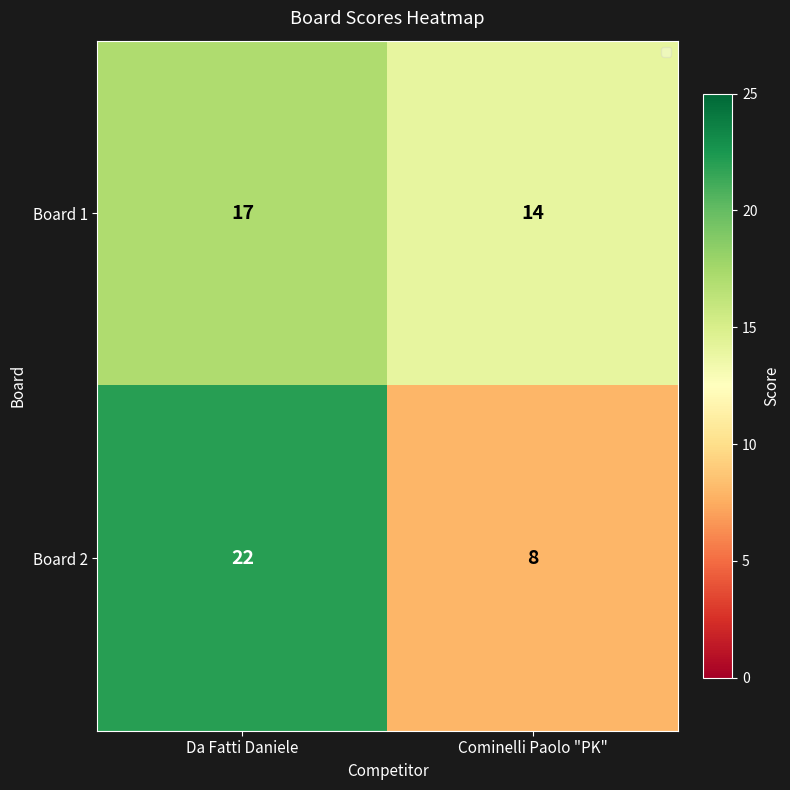

Rank the series by their average value, from lowest to highest.

Board 2, Board 1